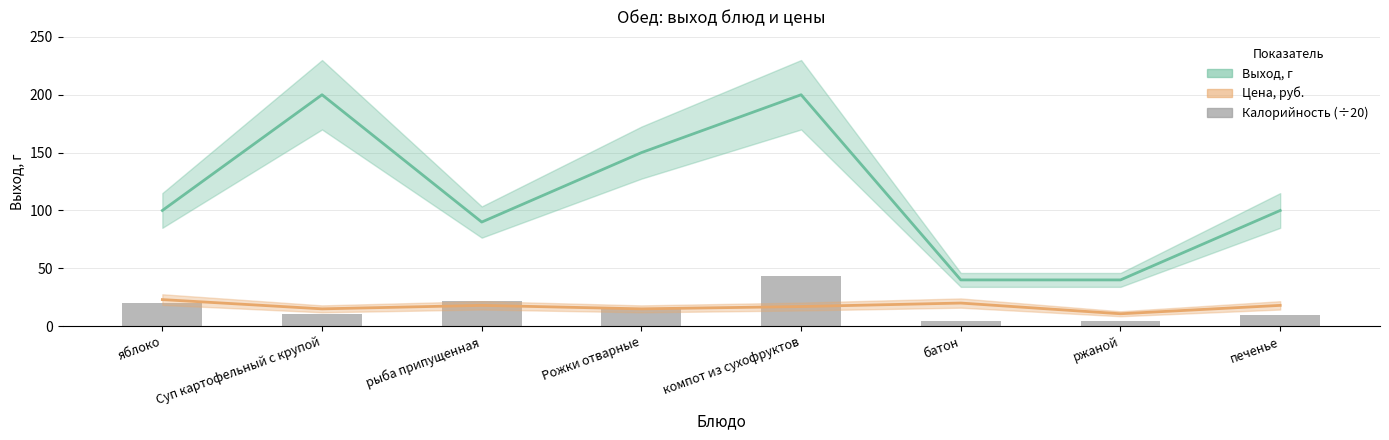

At which category is the sum across all series the highest?

компот из сухофруктов